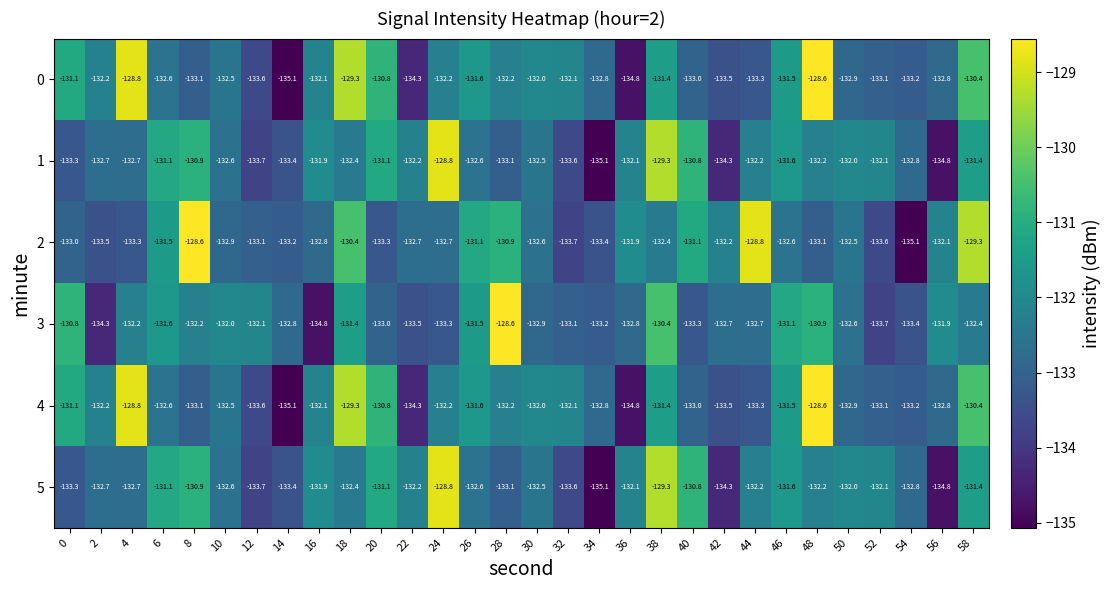

What is the difference between the highest and lowest values at 10?

0.9